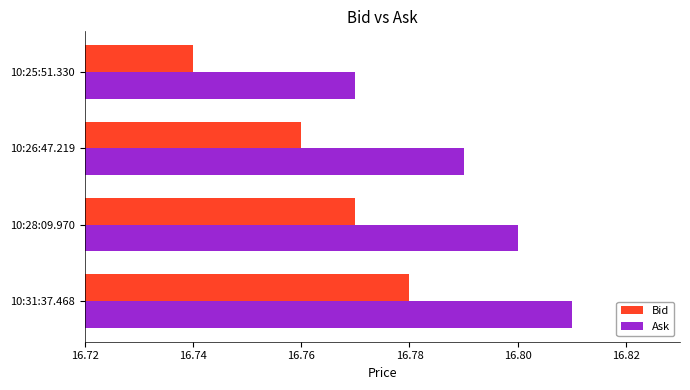

Is it true that Ask equals 9.8 at 10:25:51.330?

False